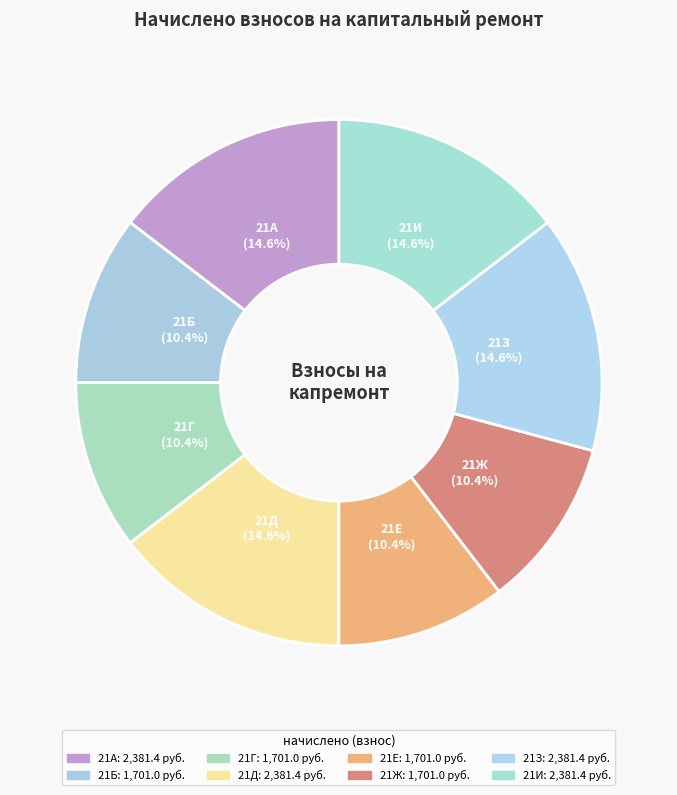

Does 21А account for over 50% of the chart?

No